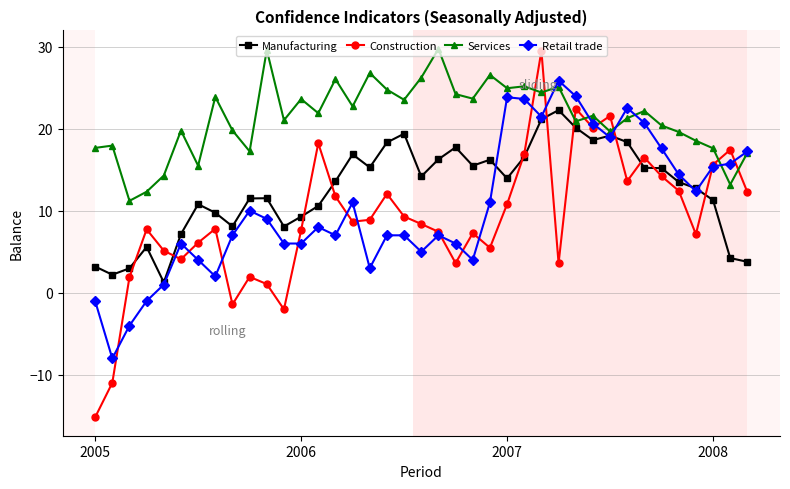

How many data points does each series have?

39